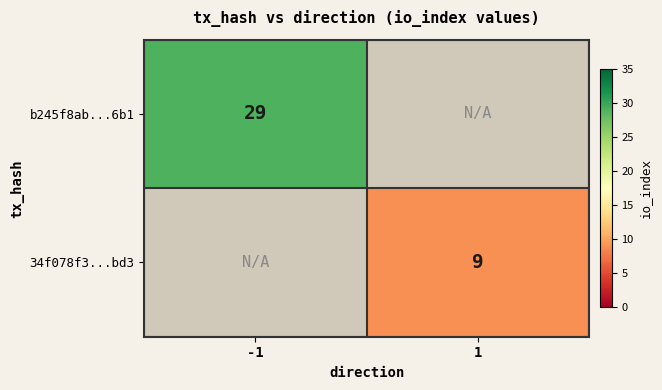

Is it true that b245f8ab...6b1 equals 29 at -1?

True